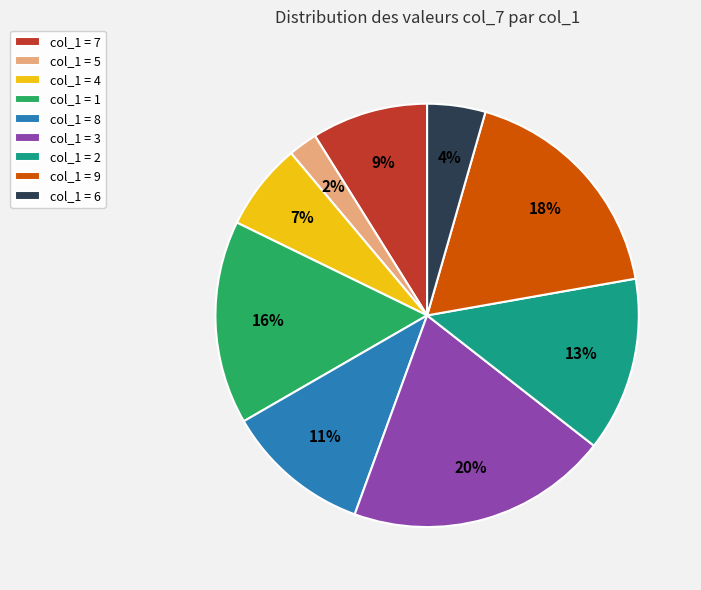

Which slice is the largest?

col_1 = 3